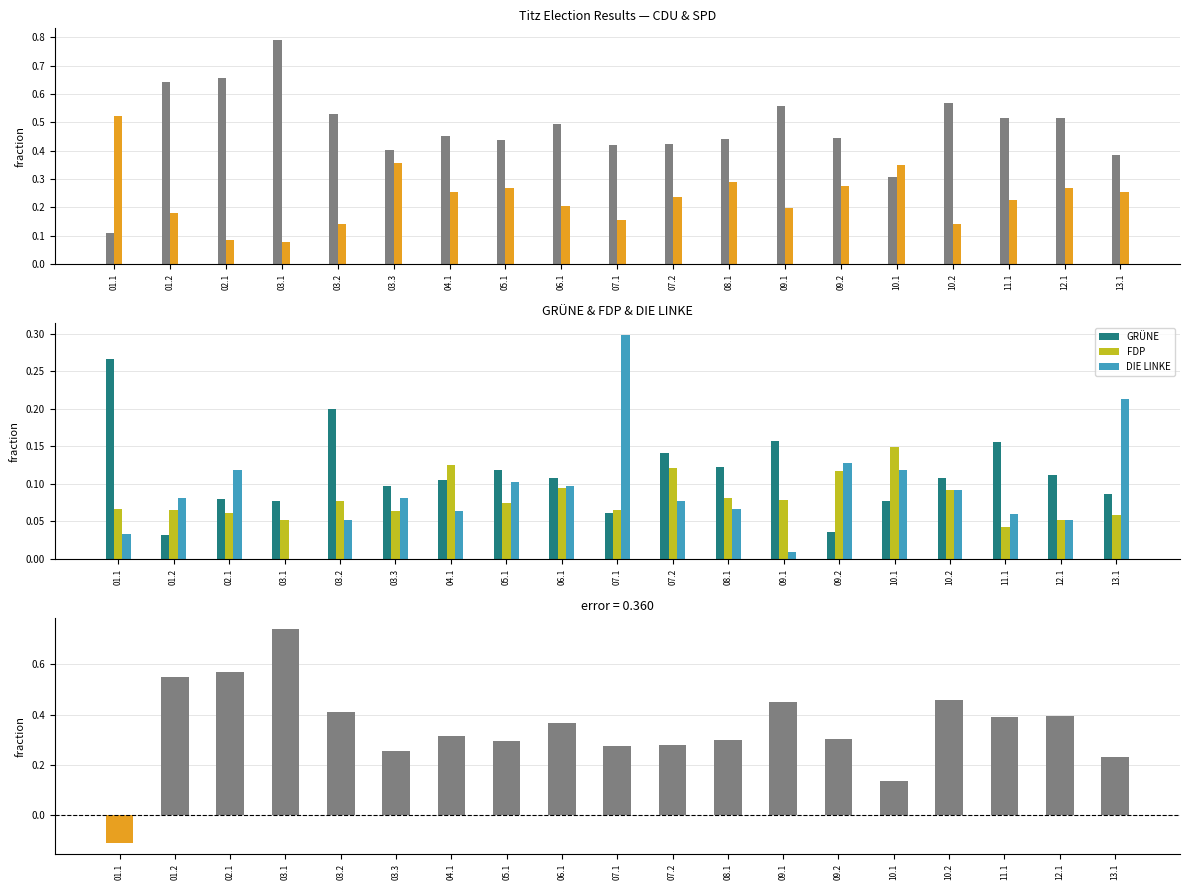

Reading left to right, transcribe all the data shown in this chart.

CDU: 0.1	0.6	0.7	0.8	0.5	0.4	0.5	0.4	0.5	0.4	0.4	0.4	0.6	0.4	0.3	0.6	0.5	0.5	0.4
SPD: 0.5	0.2	0.1	0.1	0.1	0.4	0.3	0.3	0.2	0.2	0.2	0.3	0.2	0.3	0.3	0.1	0.2	0.3	0.3
GRÜNE: 0.3	0.0	0.1	0.1	0.2	0.1	0.1	0.1	0.1	0.1	0.1	0.1	0.2	0.0	0.1	0.1	0.2	0.1	0.1
FDP: 0.1	0.1	0.1	0.1	0.1	0.1	0.1	0.1	0.1	0.1	0.1	0.1	0.1	0.1	0.1	0.1	0.0	0.1	0.1
DIE LINKE: 0.0	0.1	0.1	0.0	0.1	0.1	0.1	0.1	0.1	0.3	0.1	0.1	0.0	0.1	0.1	0.1	0.1	0.1	0.2
CDU vs avg others: -0.1	0.6	0.6	0.7	0.4	0.3	0.3	0.3	0.4	0.3	0.3	0.3	0.4	0.3	0.1	0.5	0.4	0.4	0.2